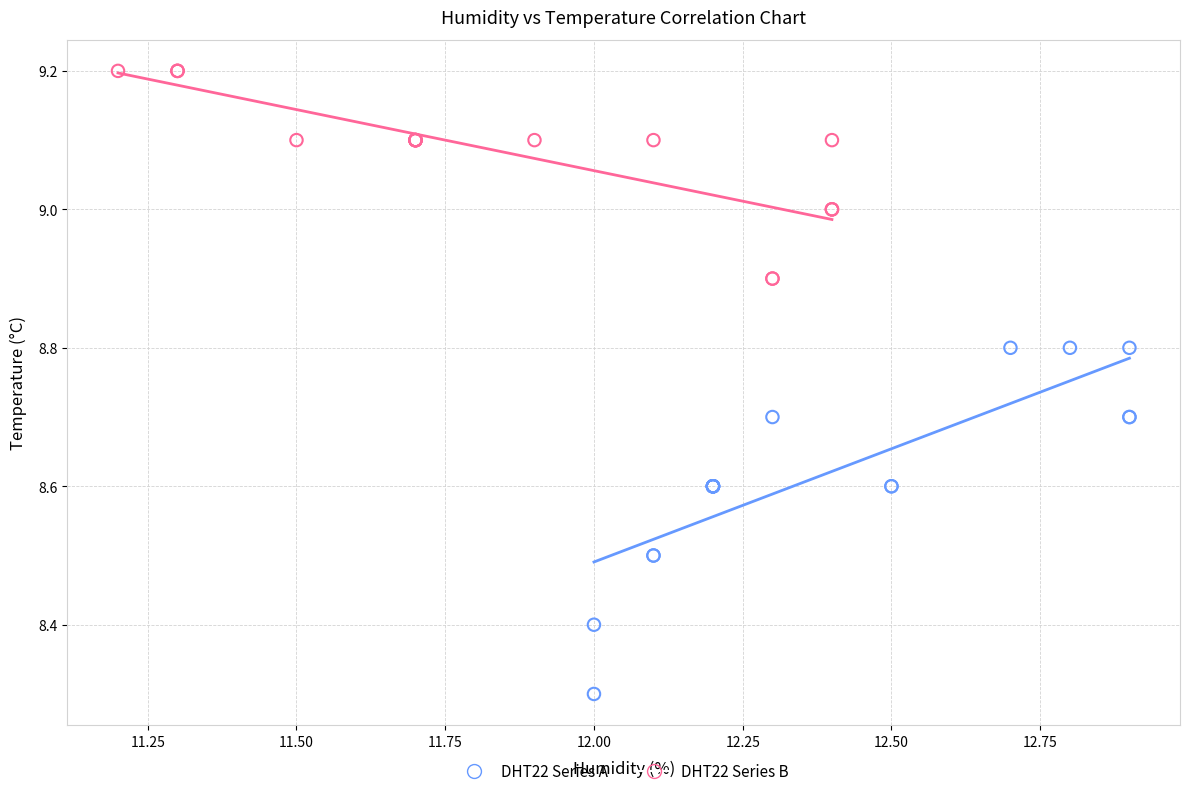

Which series reaches the minimum Y coordinate?

DHT22 Series A